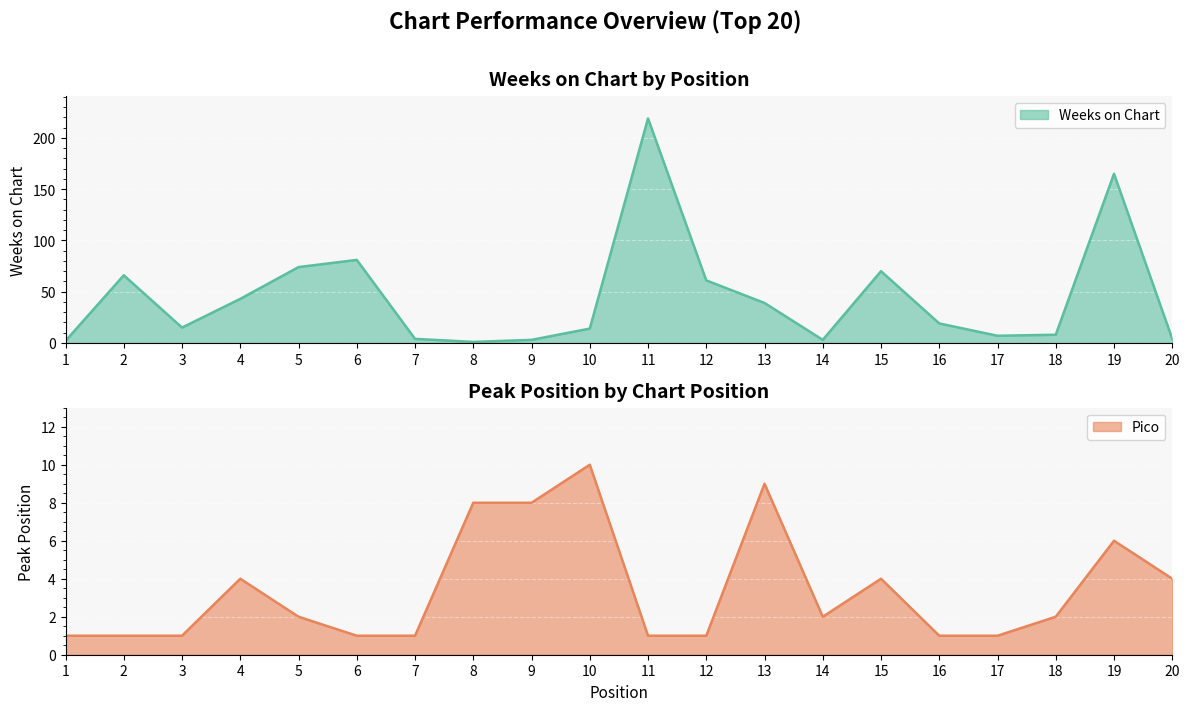

How many lines are shown in the chart?

2